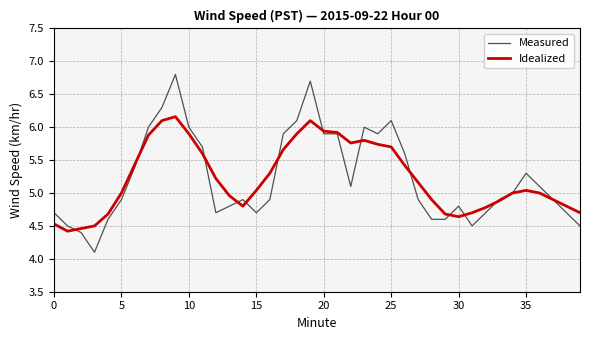

What is the maximum value shown in the chart?

6.8